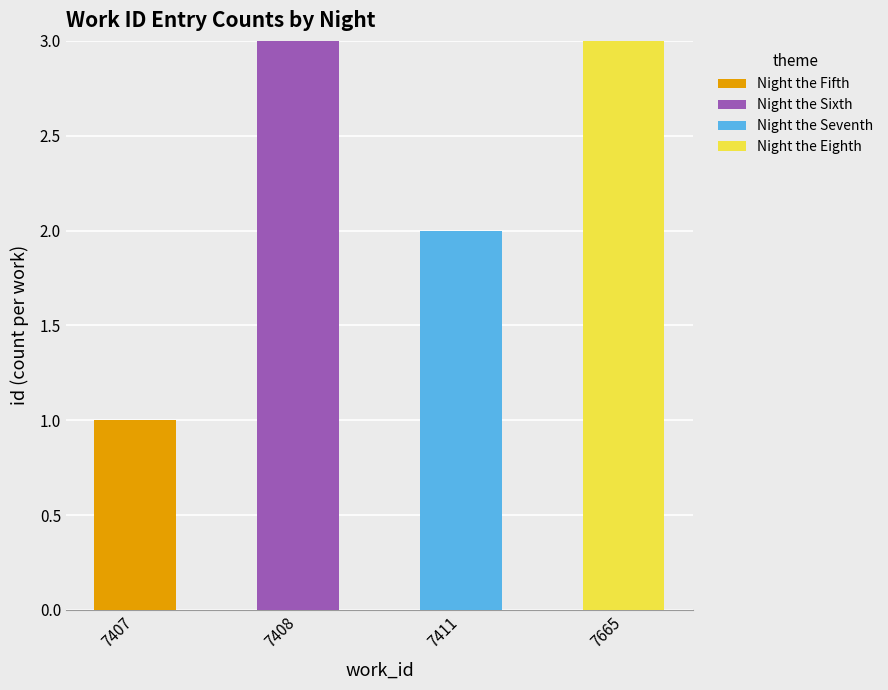

Which category has the highest value in the Night the Fifth series?

7407